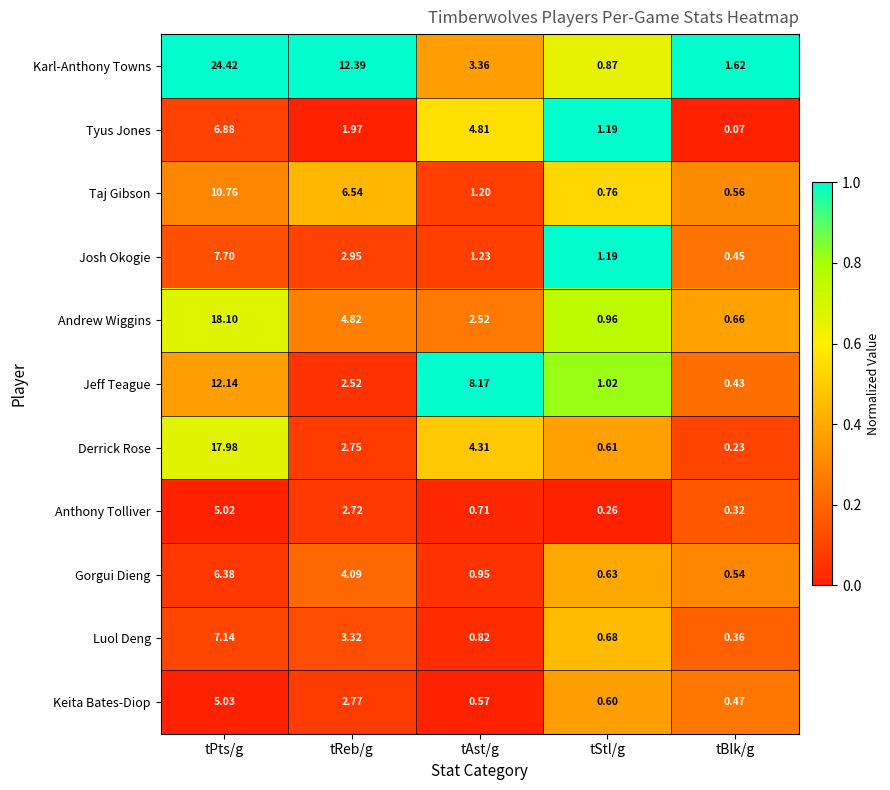

At which label is Andrew Wiggins closest to 9?

tReb/g